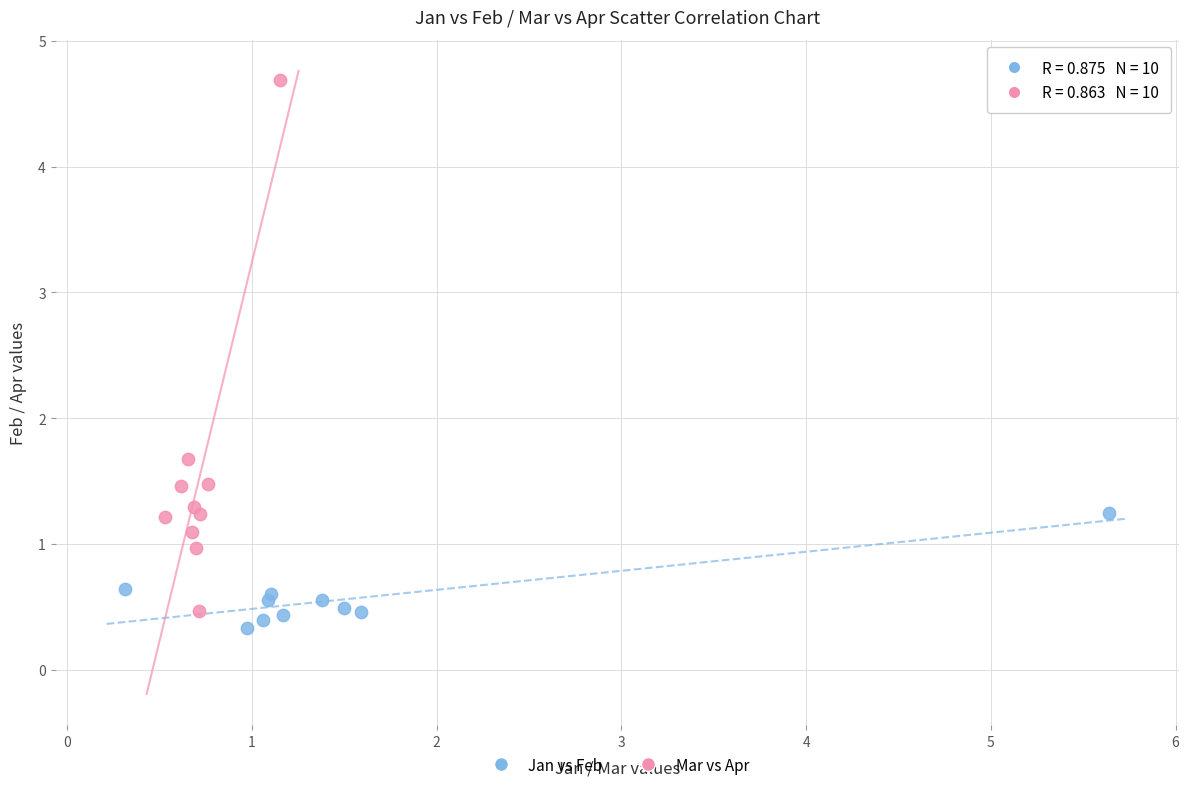

Which series contains the highest Y value?

Mar vs Apr